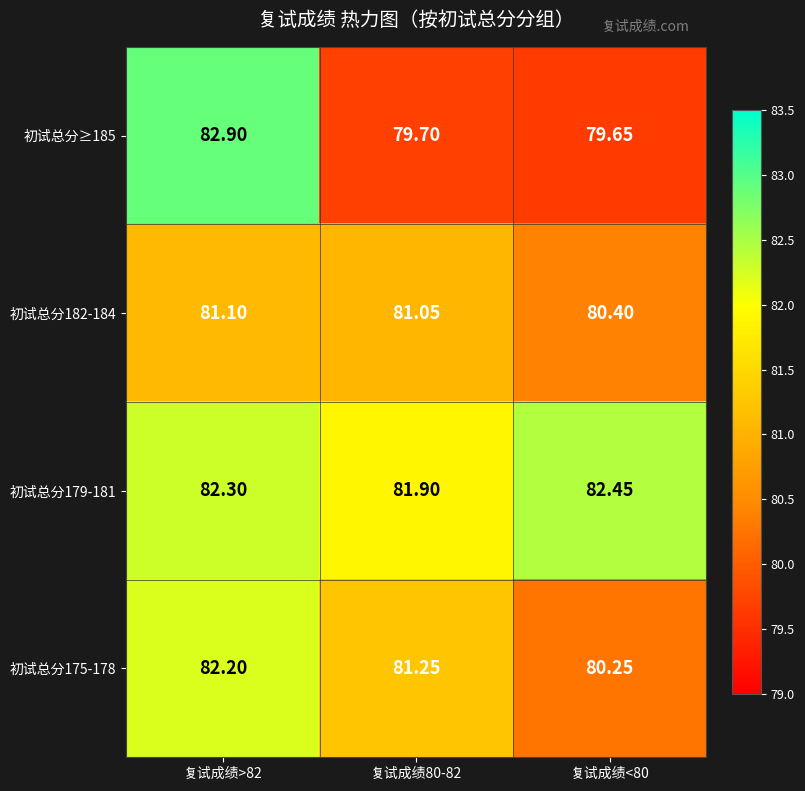

Is the value of 初试总分175-178 at 复试成绩>82 greater than the value of 初试总分182-184 at 复试成绩>82?

Yes